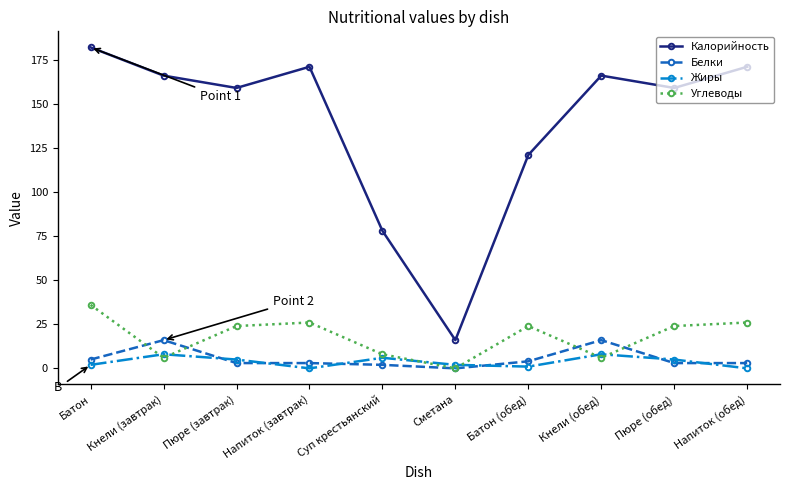

What is the sum of all Углеводы values?

180